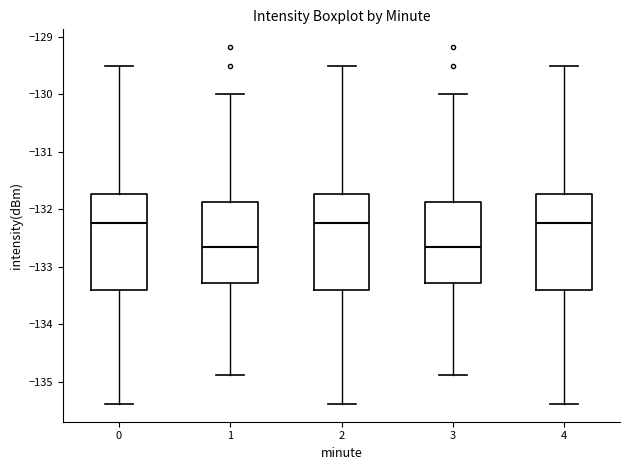

Where does the upper whisker of the box at x = 0 end on the y-axis? The values are not printed on the chart, so give them approximately, as read against the axis.

-129.5